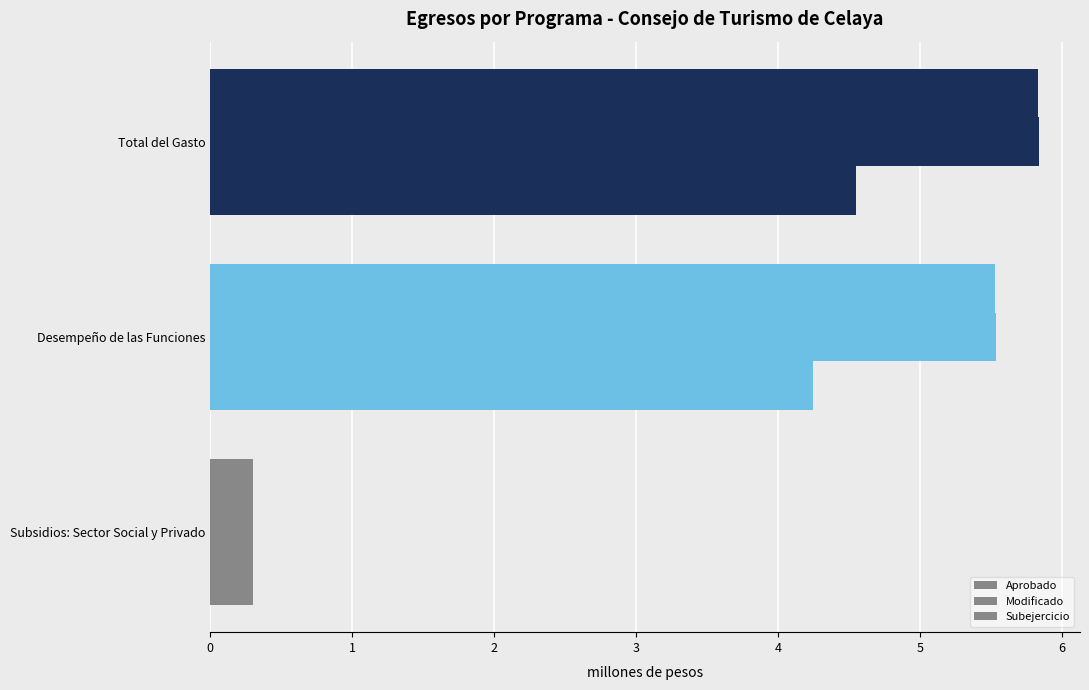

What is the maximum value for Subejercicio?

4.5